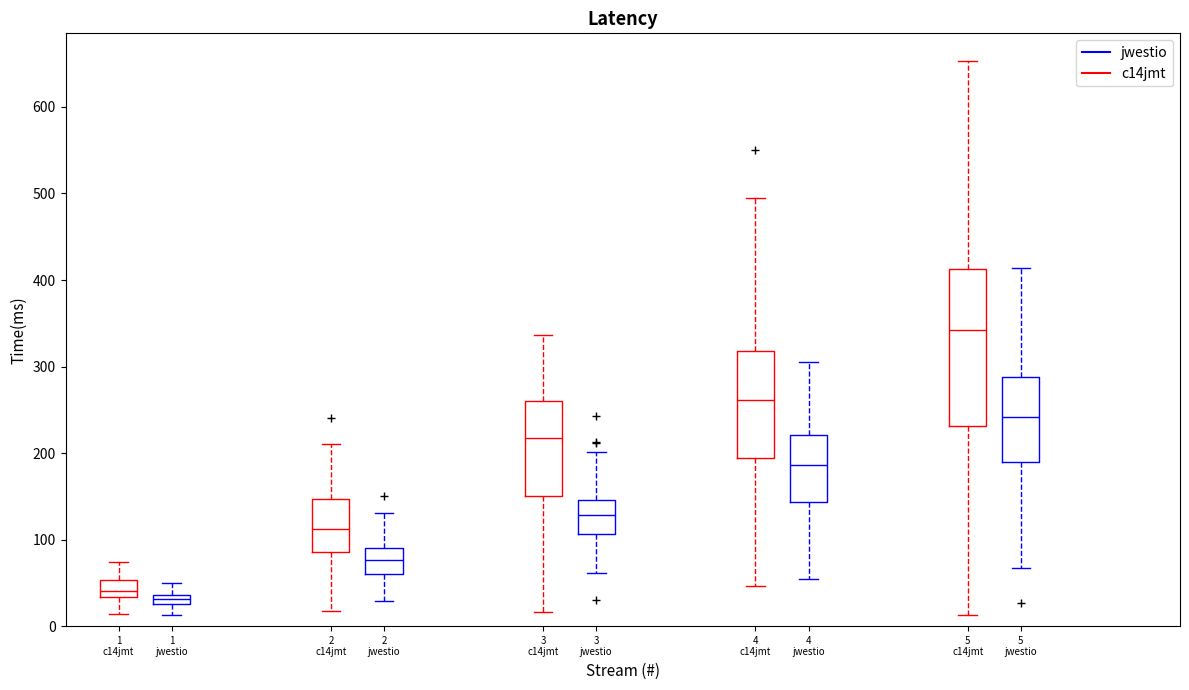

Where does the upper whisker of the box for 4 c14jmt (c14jmt) end on the y-axis? The values are not printed on the chart, so give them approximately, as read against the axis.

490